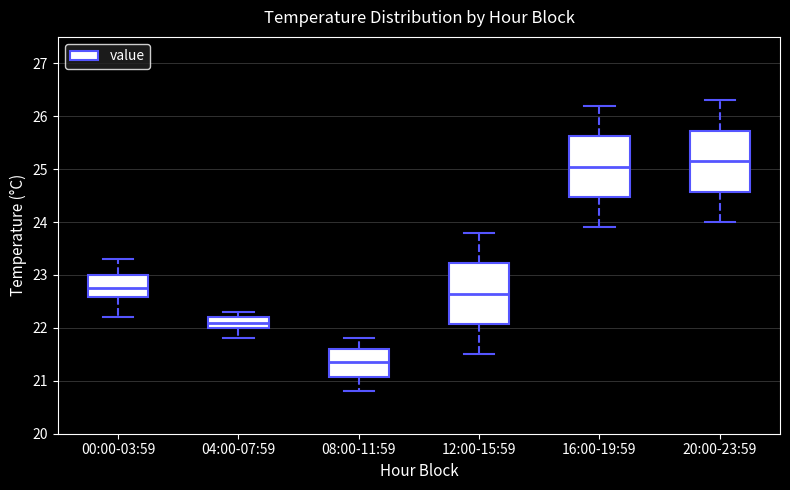

Reading left to right, read every box against the y-axis: the position of its median line, the range the box covers, and the ends of its whiskers. The values are not printed on the chart, so give them approximately, as read against the axis.

00:00-03:59: median 22.8, box 22.6 to 23.0, whiskers 22.2 to 23.3
04:00-07:59: median 22.1, box 22.0 to 22.2, whiskers 21.8 to 22.3
08:00-11:59: median 21.4, box 21.1 to 21.6, whiskers 20.8 to 21.8
12:00-15:59: median 22.7, box 22.1 to 23.2, whiskers 21.5 to 23.8
16:00-19:59: median 25.1, box 24.5 to 25.6, whiskers 23.9 to 26.2
20:00-23:59: median 25.2, box 24.6 to 25.7, whiskers 24.0 to 26.3